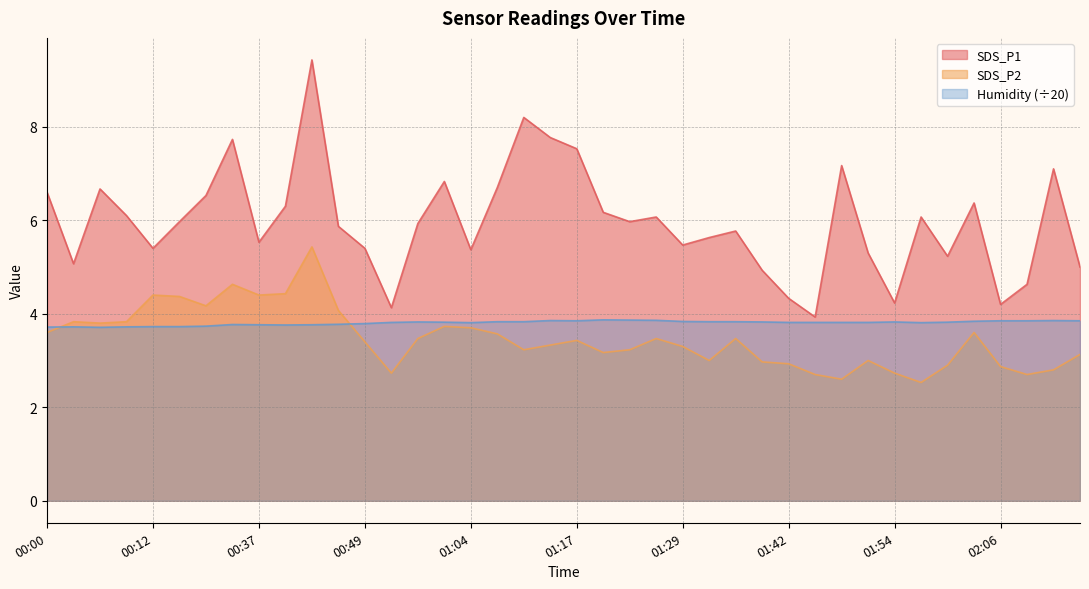

Which label corresponds to the largest value in the chart?

00:43